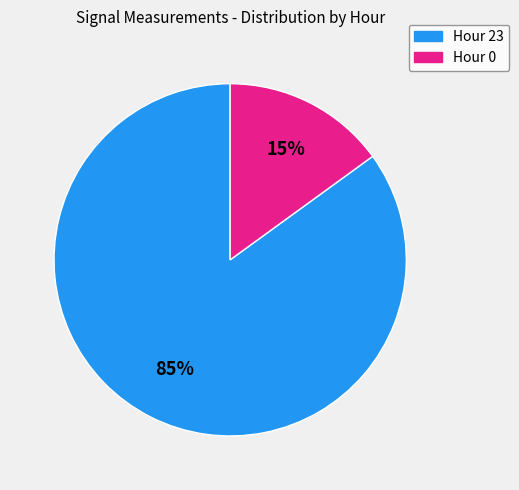

Rank the categories by value from lowest to highest.

Hour 0, Hour 23